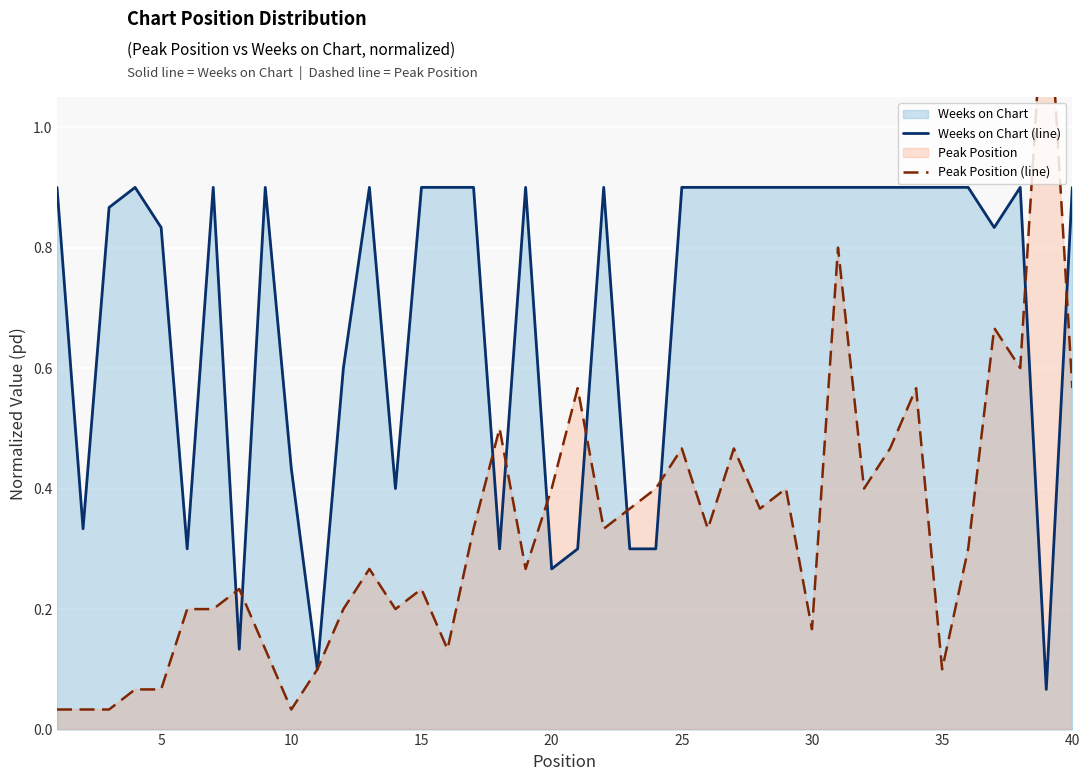

Reading left to right, transcribe all the data shown in this chart.

Weeks on Chart (line): 0.9	0.3	0.9	0.9	0.8	0.3	0.9	0.1	0.9	0.4	0.1	0.6	0.9	0.4	0.9	0.9	0.9	0.3	0.9	0.3	0.3	0.9	0.3	0.3	0.9	0.9	0.9	0.9	0.9	0.9	0.9	0.9	0.9	0.9	0.9	0.9	0.8	0.9	0.1	0.9
Peak Position (line): 0.0	0.0	0.0	0.1	0.1	0.2	0.2	0.2	0.1	0.0	0.1	0.2	0.3	0.2	0.2	0.1	0.3	0.5	0.3	0.4	0.6	0.3	0.4	0.4	0.5	0.3	0.5	0.4	0.4	0.2	0.8	0.4	0.5	0.6	0.1	0.3	0.7	0.6	1.3	0.6